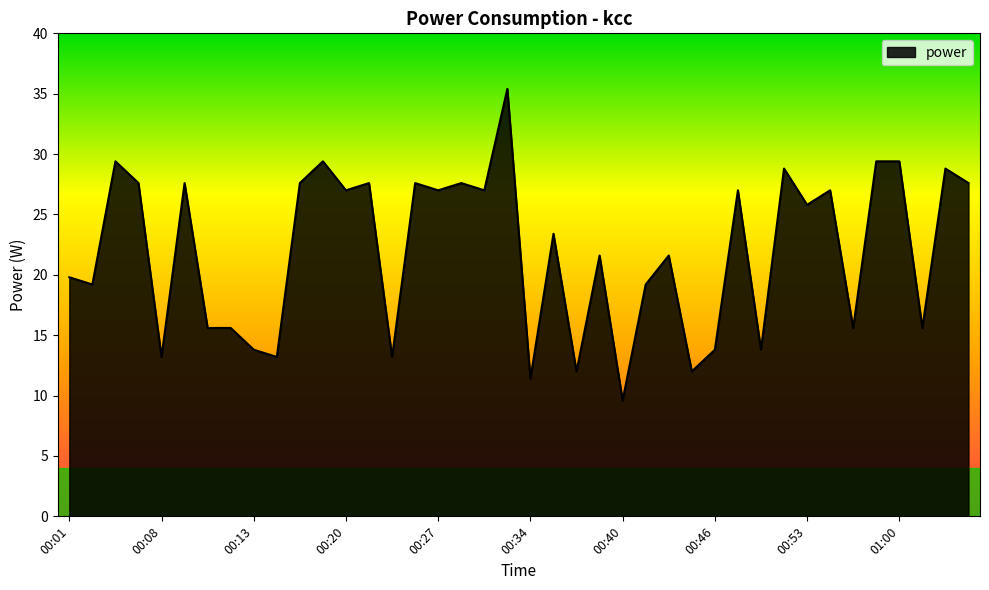

What is the minimum value shown in the chart?

9.6